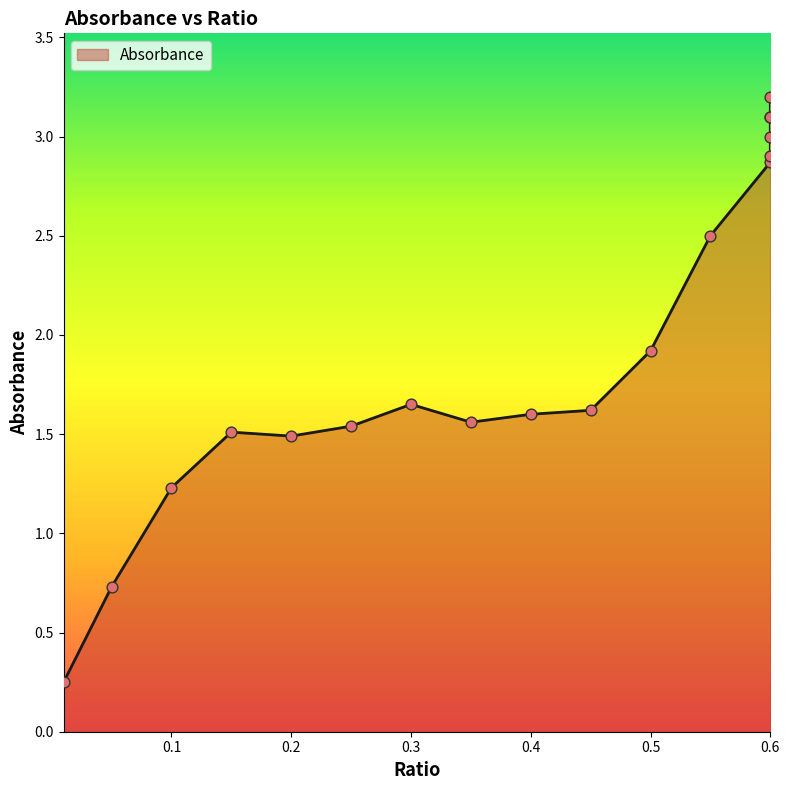

Approximately how many times larger is the value at 0.6 compared to 0.35?

1.9